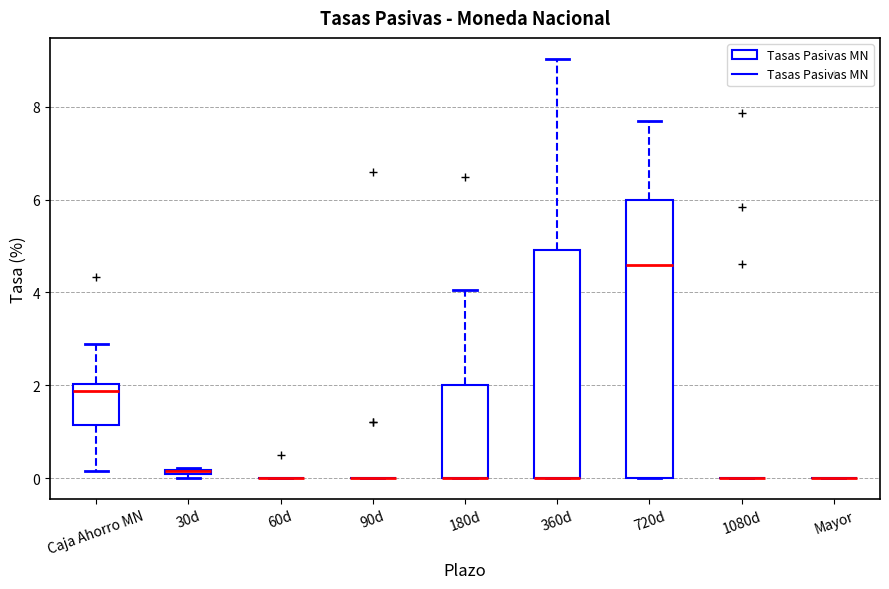

Where is the upper edge of the box for 360d on the y-axis? The values are not printed on the chart, so give them approximately, as read against the axis.

5.0